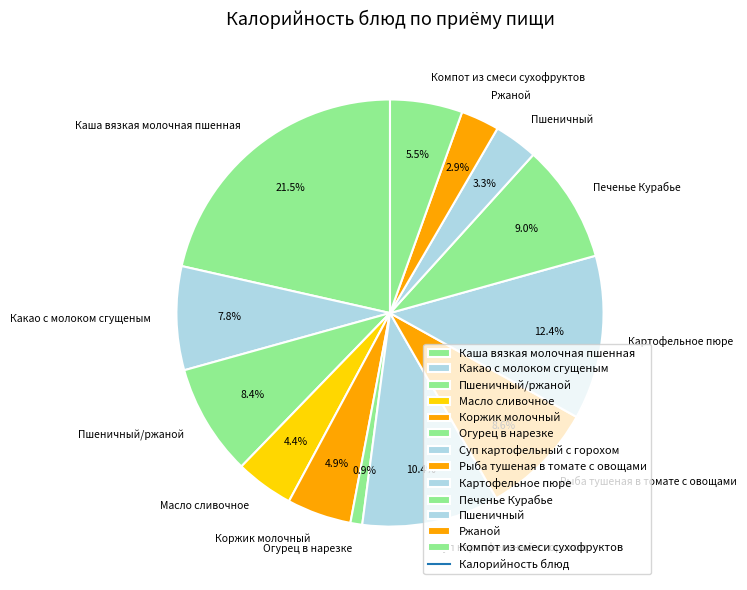

Is the sum of Пшеничный/ржаной and Ржаной greater than half?

No